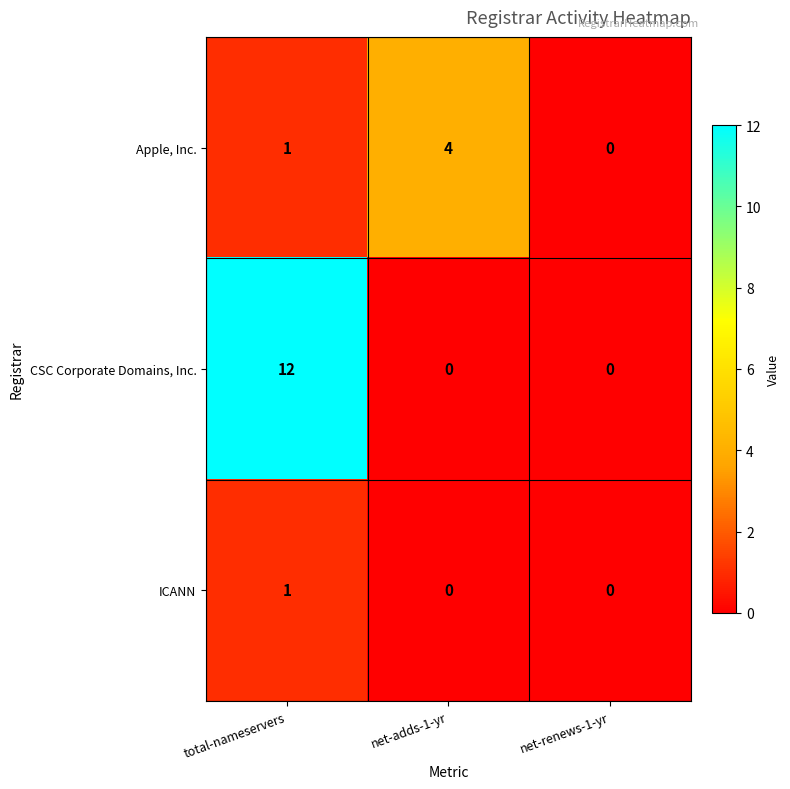

What is the maximum value shown in the chart?

12